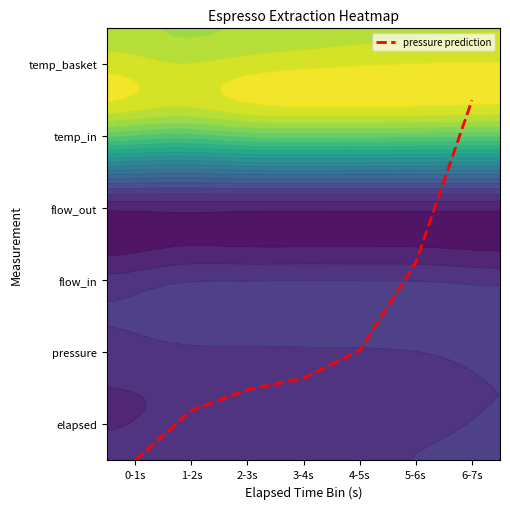

List the labels in order of value, smallest first.

0-1s, 1-2s, 2-3s, 3-4s, 4-5s, 5-6s, 6-7s